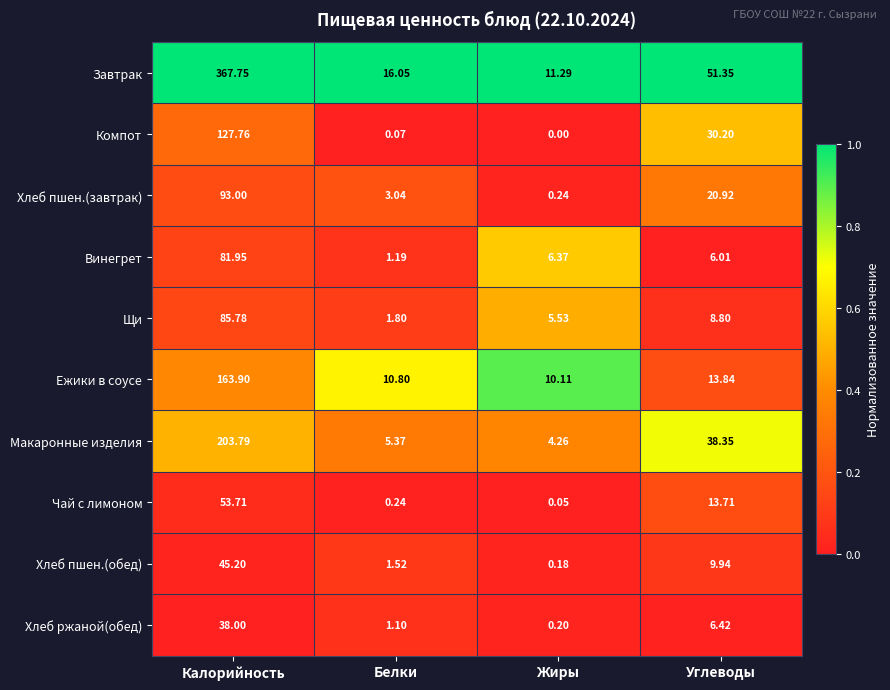

Which category has the highest value across all series?

Калорийность